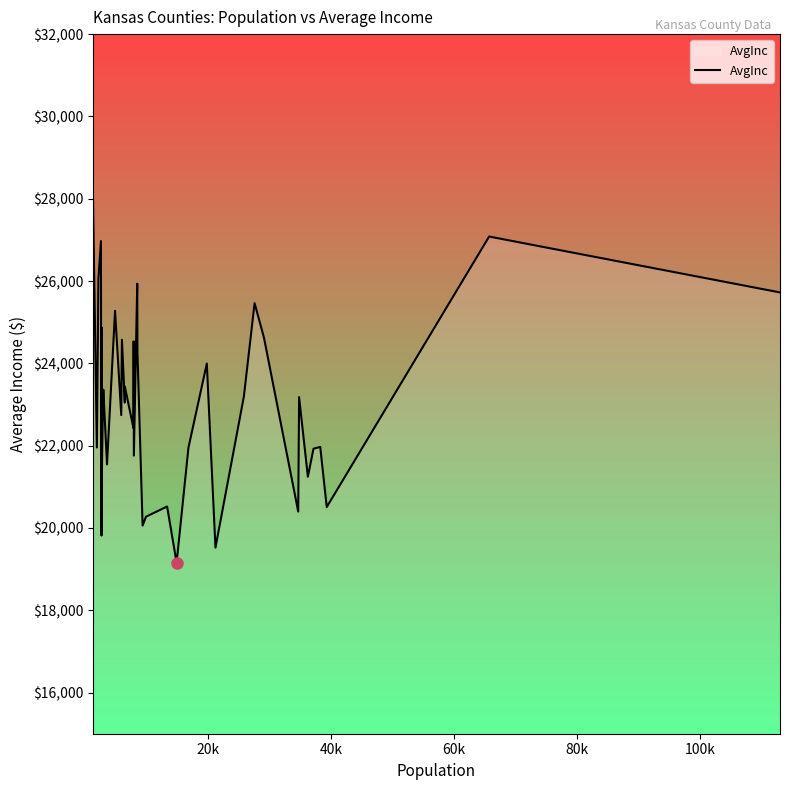

What is the maximum value for AvgInc?

28245